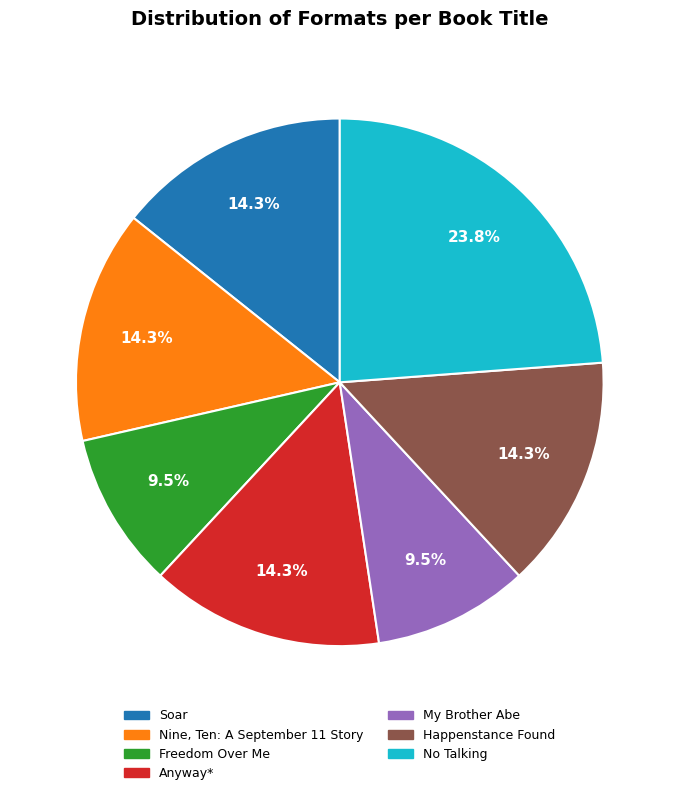

How many segments does this pie chart have?

7